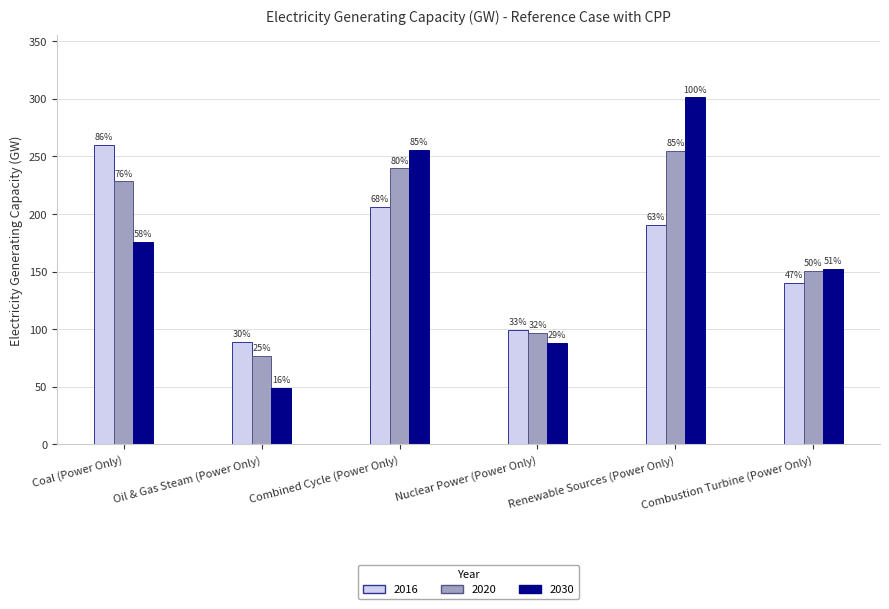

Reading left to right, extract all data points from this chart.

2016: 260.0	89.0	206.2	99.3	190.7	140.1
2020: 228.2	76.6	239.5	96.9	255.0	150.6
2030: 175.5	49.2	255.5	88.2	301.1	152.4